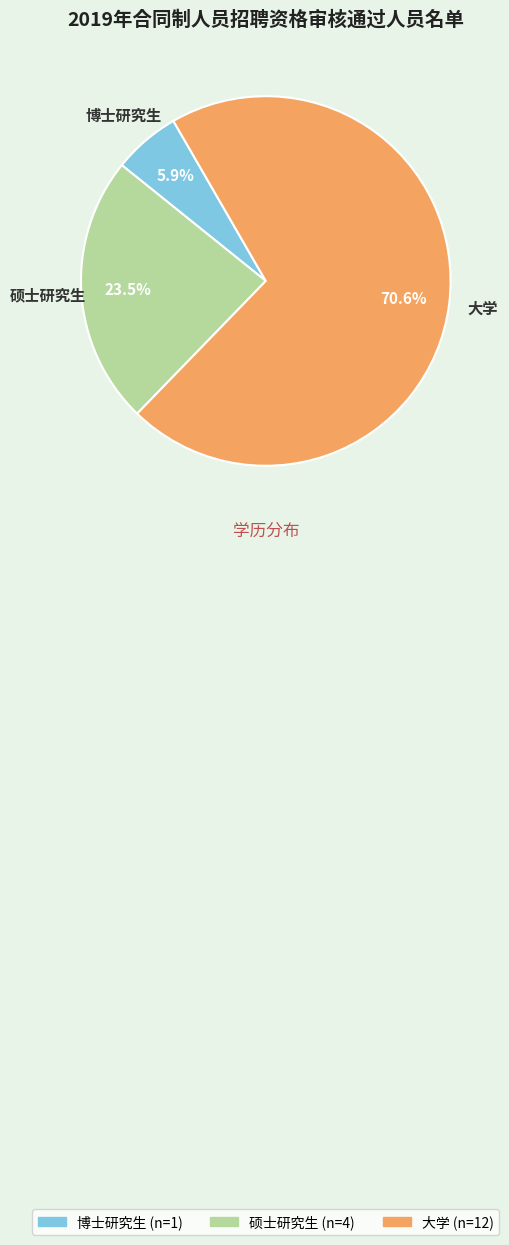

Is it true that 博士研究生 is 6% of the pie?

True